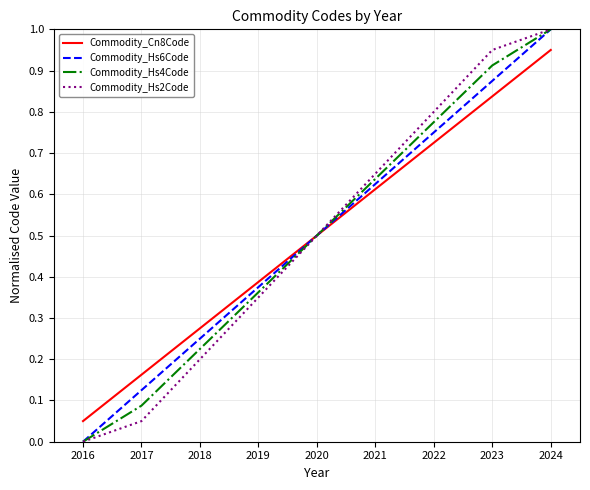

The value of Commodity_Hs6Code at 2018 is 0.1. True or false?

False